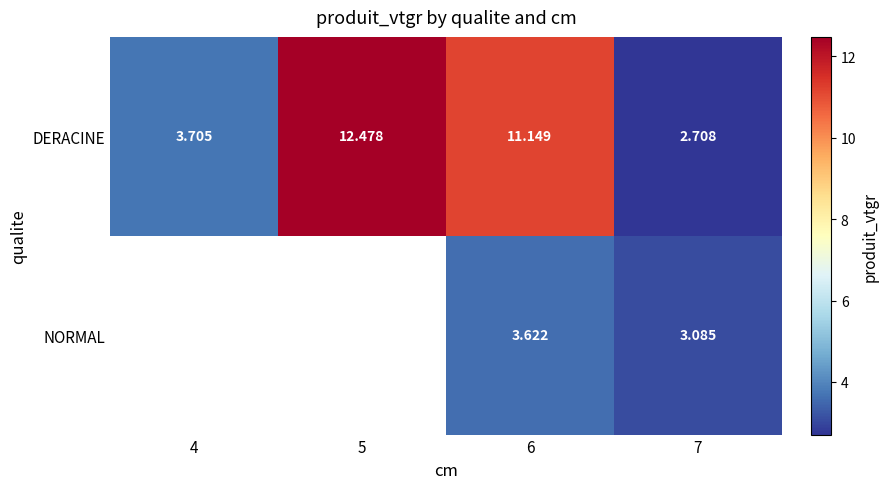

At 7, list the series in order from largest to smallest.

NORMAL, DERACINE